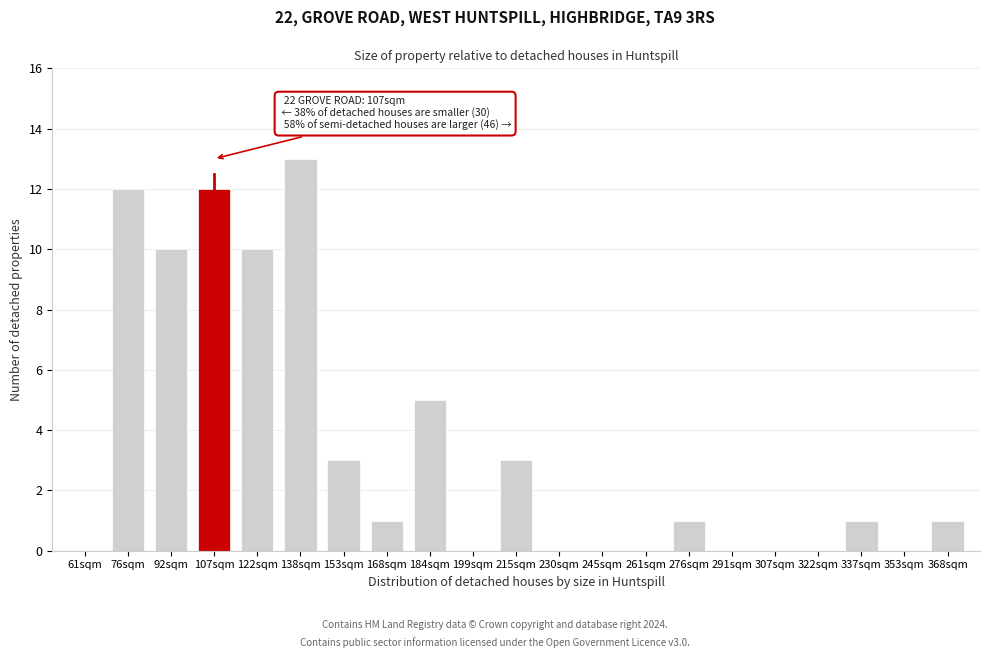

Reading left to right, list all the values displayed in this chart.

61sqm=0	76sqm=12	92sqm=10	107sqm=12	122sqm=10	138sqm=13	153sqm=3	168sqm=1	184sqm=5	199sqm=0	215sqm=3	230sqm=0	245sqm=0	261sqm=0	276sqm=1	291sqm=0	307sqm=0	322sqm=0	337sqm=1	353sqm=0	368sqm=1